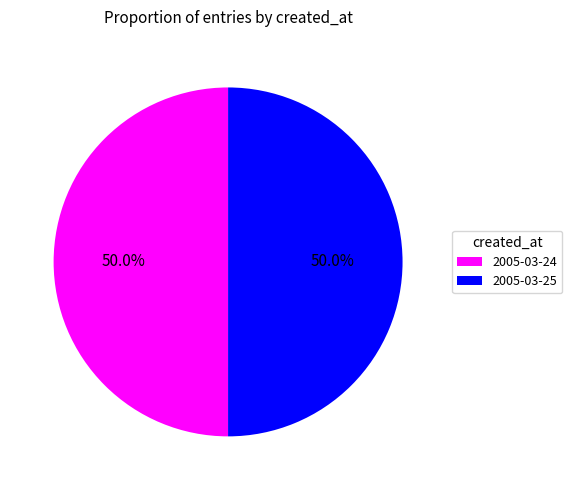

The 2005-03-24 slice represents 38% of the pie. True or false?

False